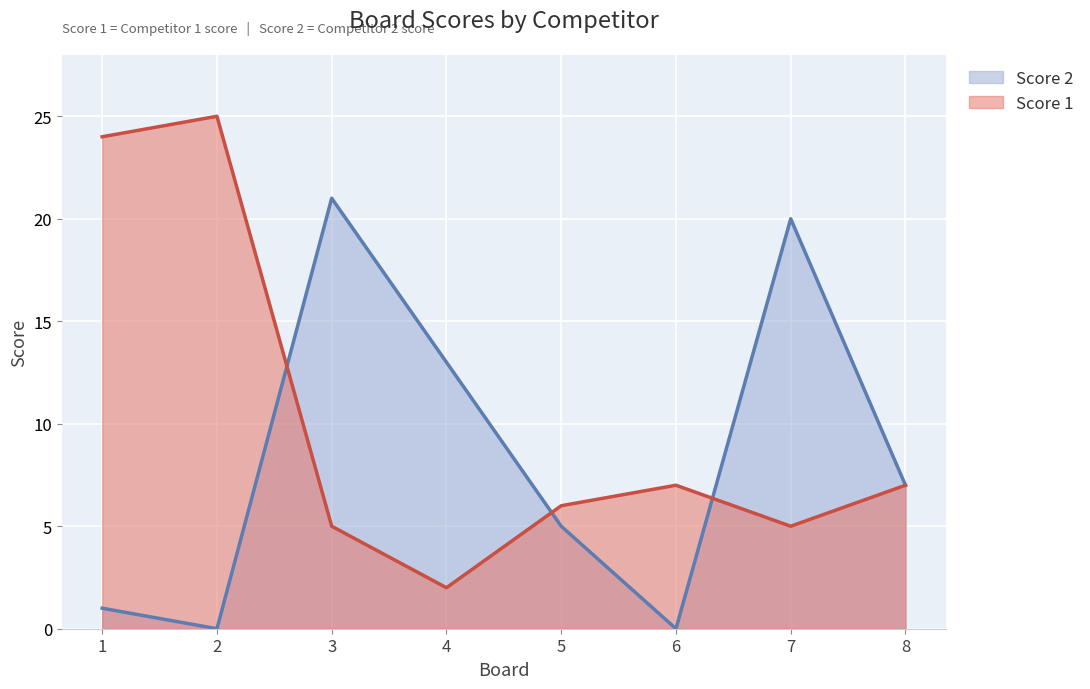

List the labels in order of Score 1 value, smallest first.

4, 3, 7, 5, 6, 8, 1, 2